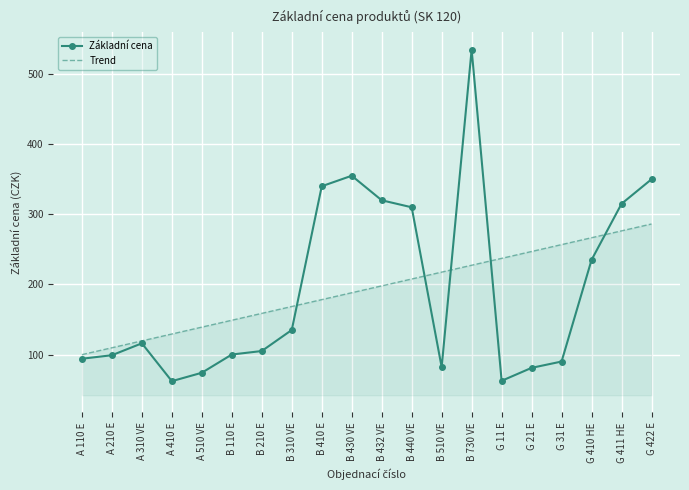

Where is Základní cena nearest to the value 298?

B 440 VE